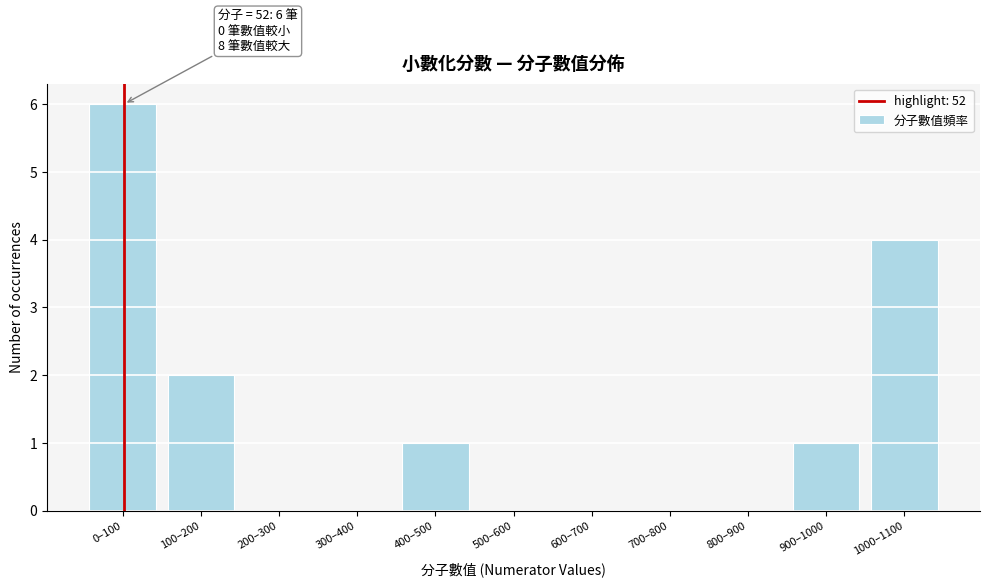

Reading right to left, list all the values displayed in this chart.

1000–1100=4	900–1000=1	800–900=0	700–800=0	600–700=0	500–600=0	400–500=1	300–400=0	200–300=0	100–200=2	0–100=6